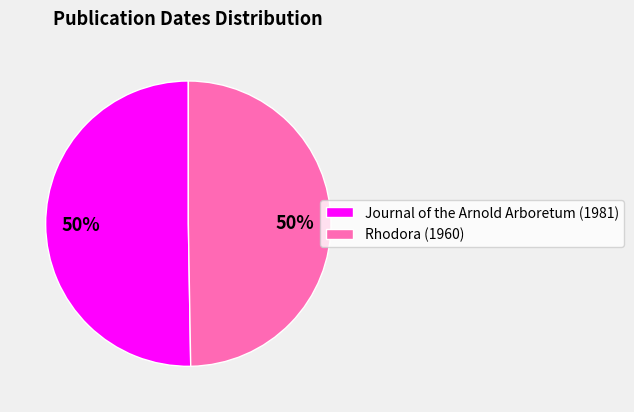

Do Journal of the Arnold Arboretum (1981) and Rhodora (1960) together represent more than half of the pie?

Yes